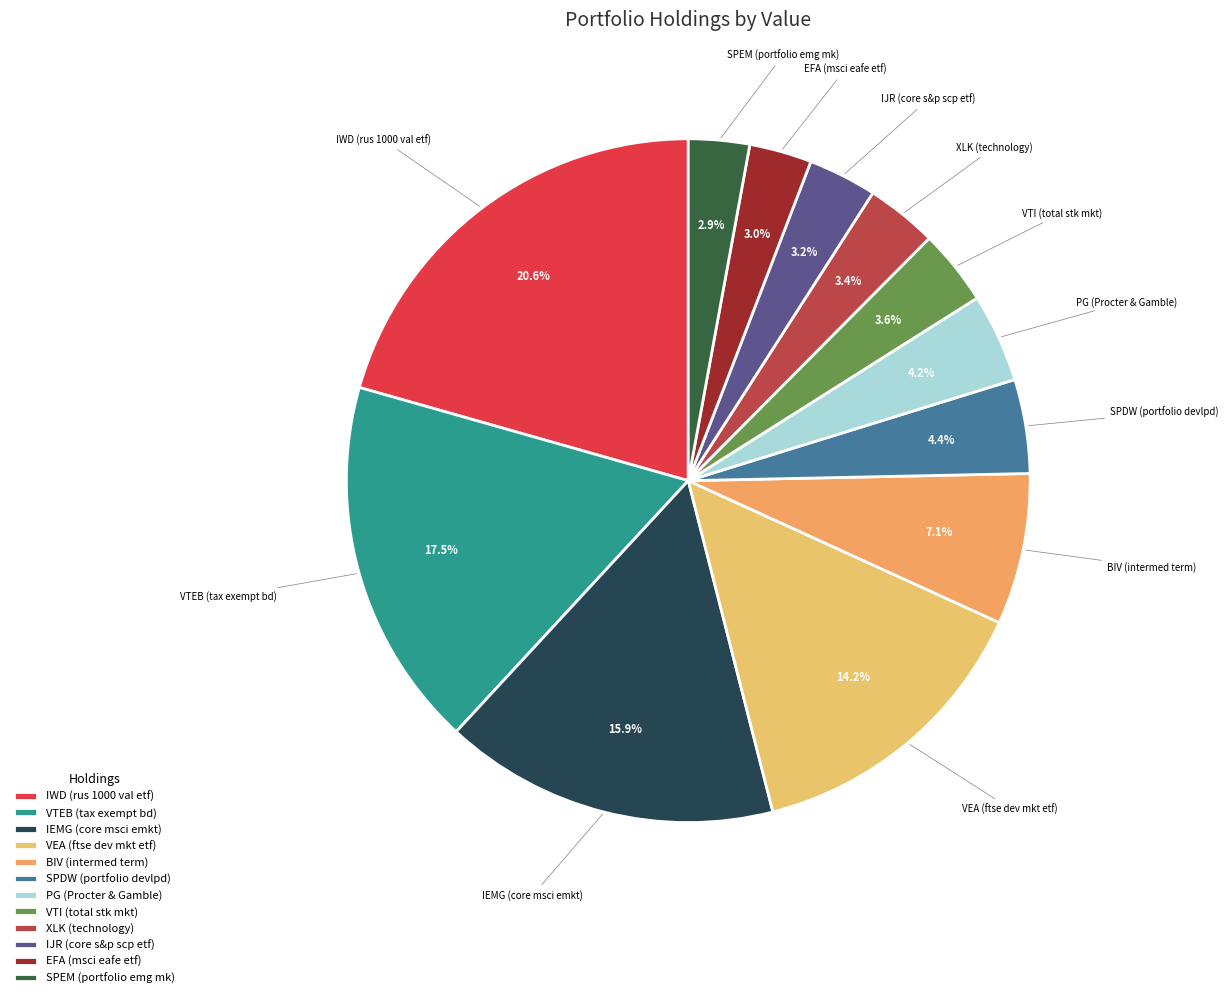

Which category has the biggest portion of the pie?

IWD (rus 1000 val etf)